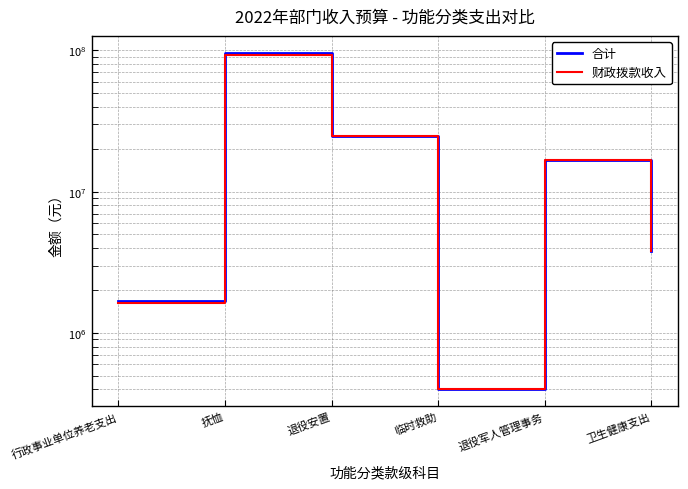

Does the chart have visible grid lines?

Yes